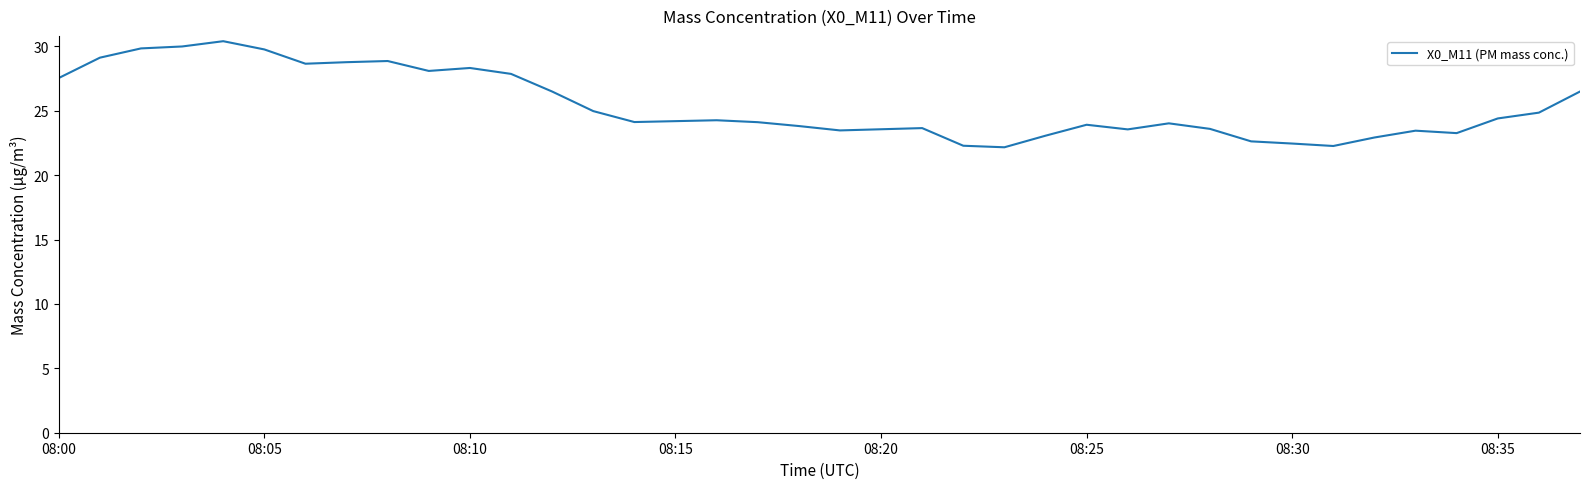

What is the difference between the second highest and second lowest values?

7.7